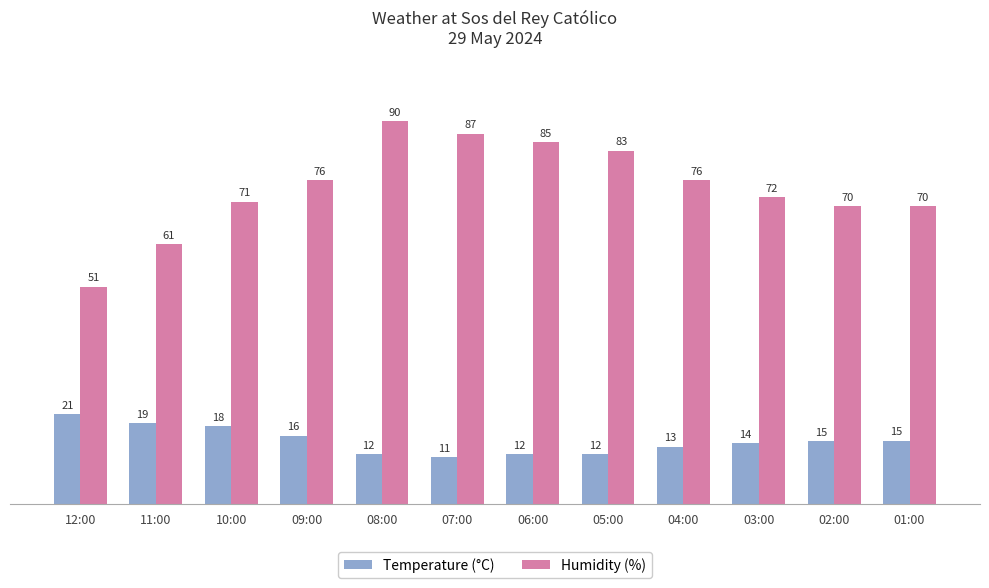

How many data points in Humidity (%) are less than 76?

6